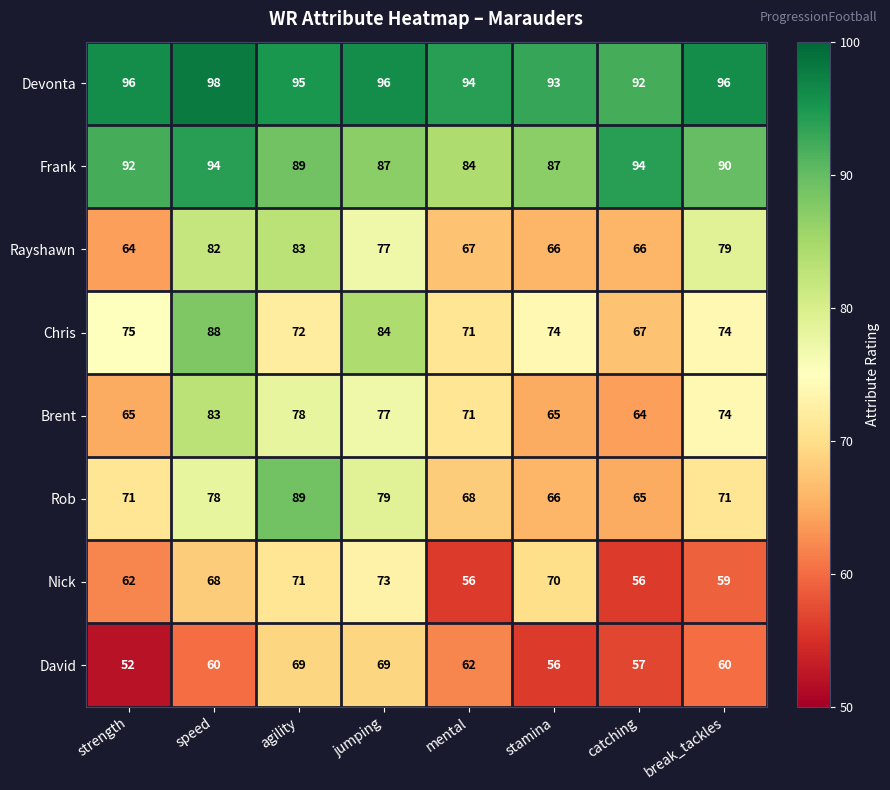

At which label is Brent closest to 73?

break_tackles